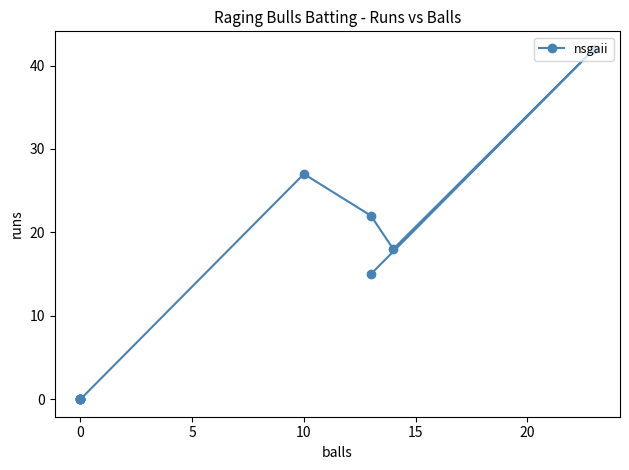

True or false: the data shows 16 at 0.

False